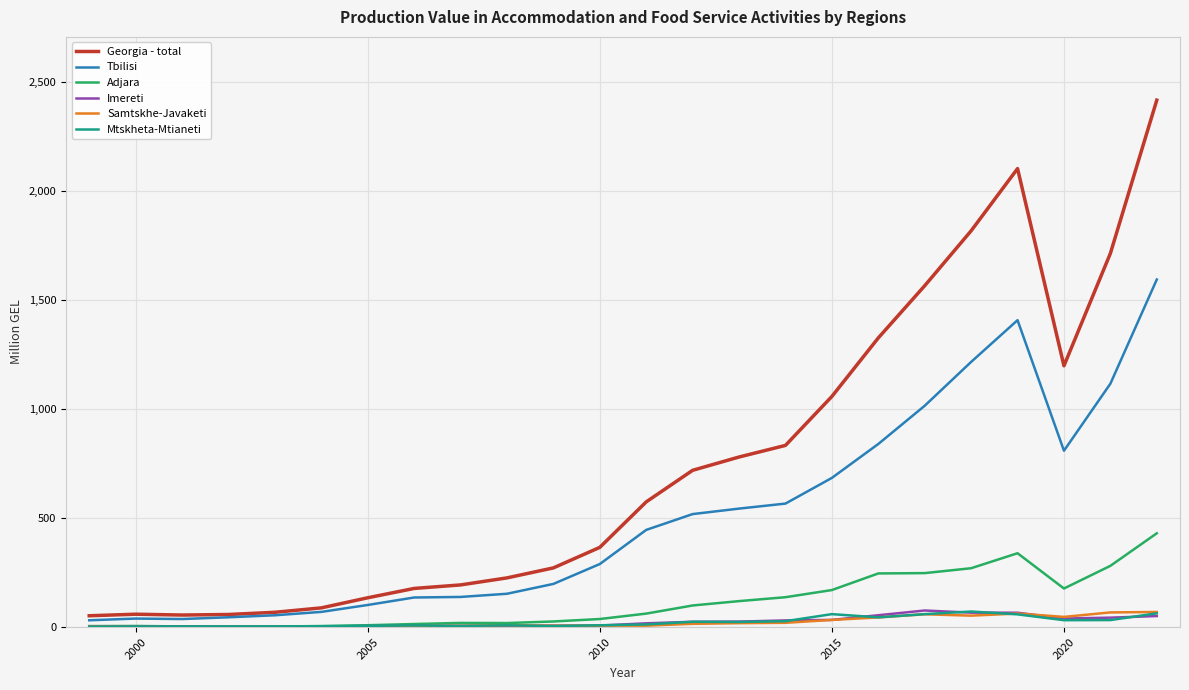

What is the maximum value shown in the chart?

2414.9